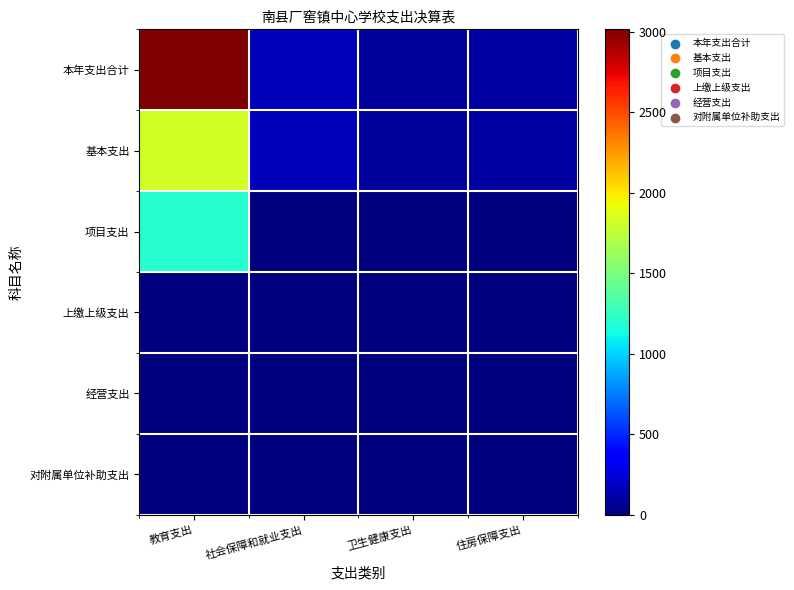

At how many categories does at least one series exceed 2277?

1